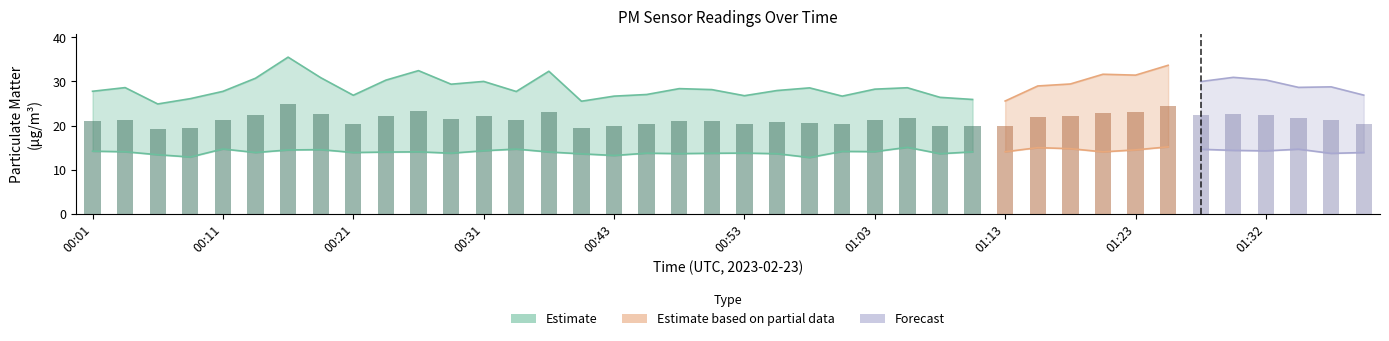

Between 00:36 and 01:10, which is larger?

00:36